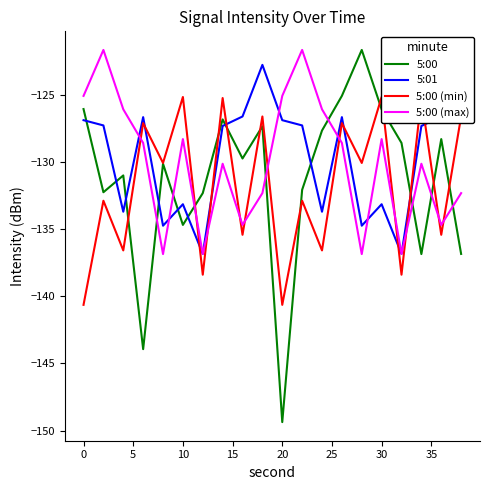

Where is 5:00 (max) nearest to the value -129?

10